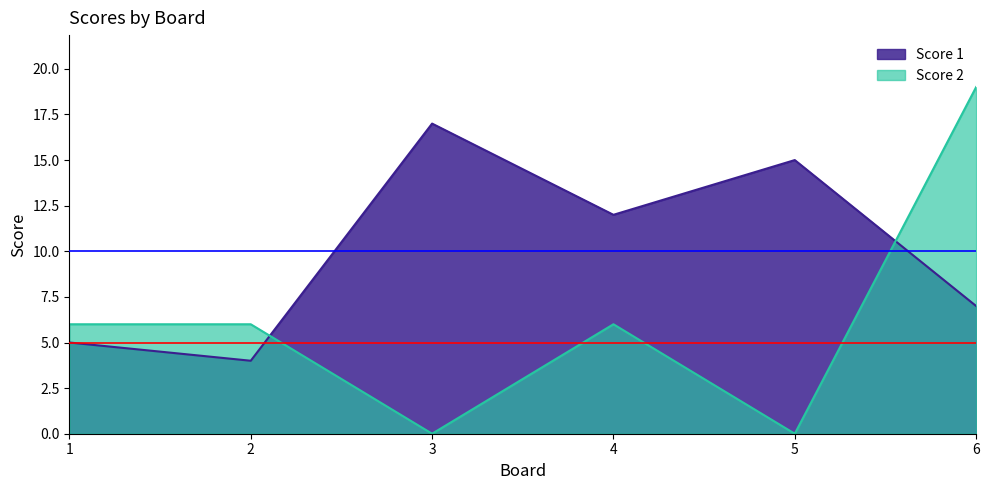

Where is the first local maximum for Score 1?

3